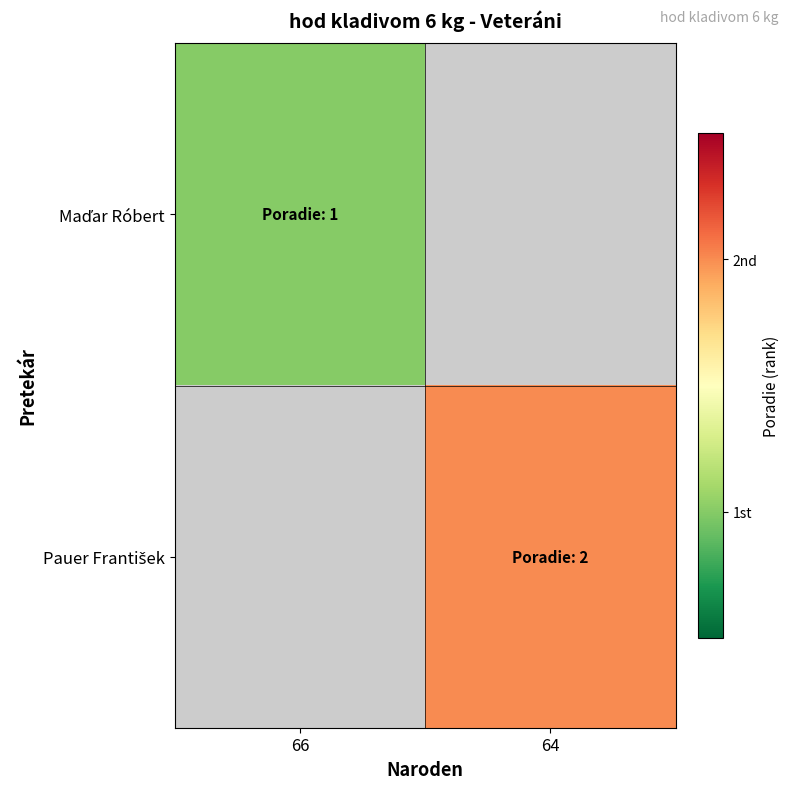

Count the number of categories in the chart.

2